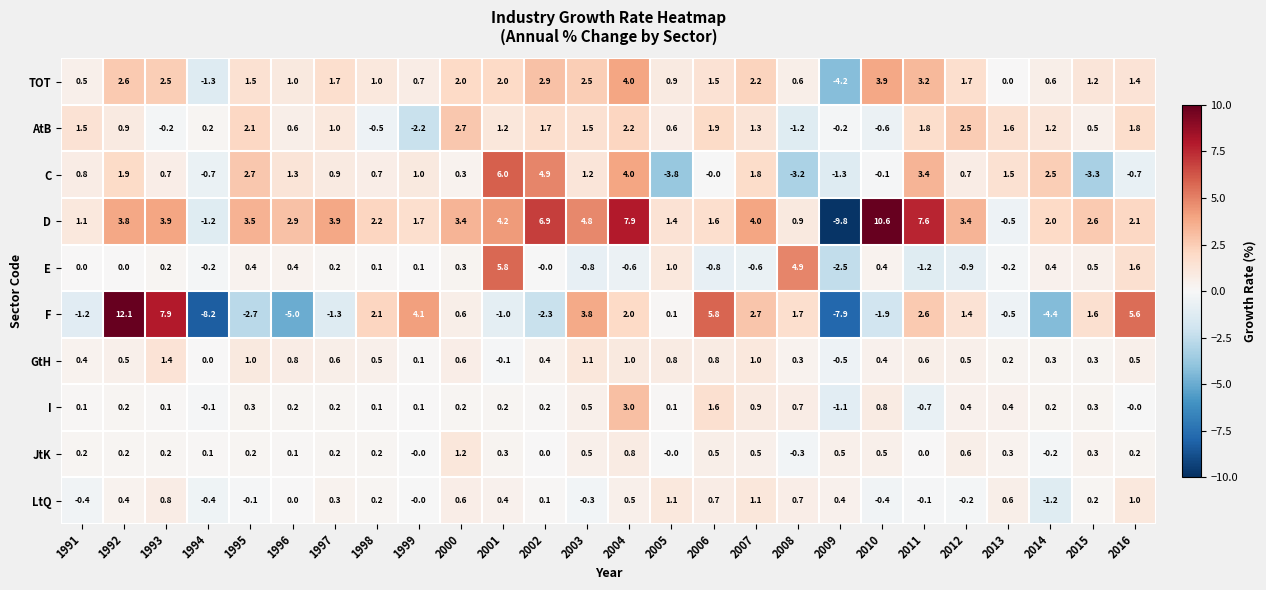

Read the TOT value at 1999.

0.7